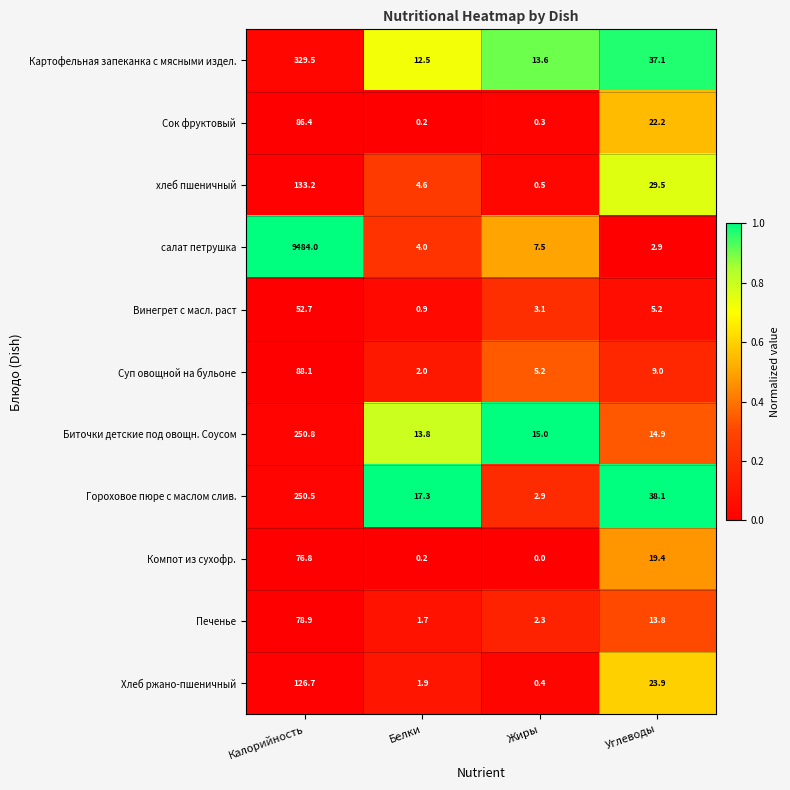

Between Белки and Углеводы, which series saw the biggest shift?

хлеб пшеничный